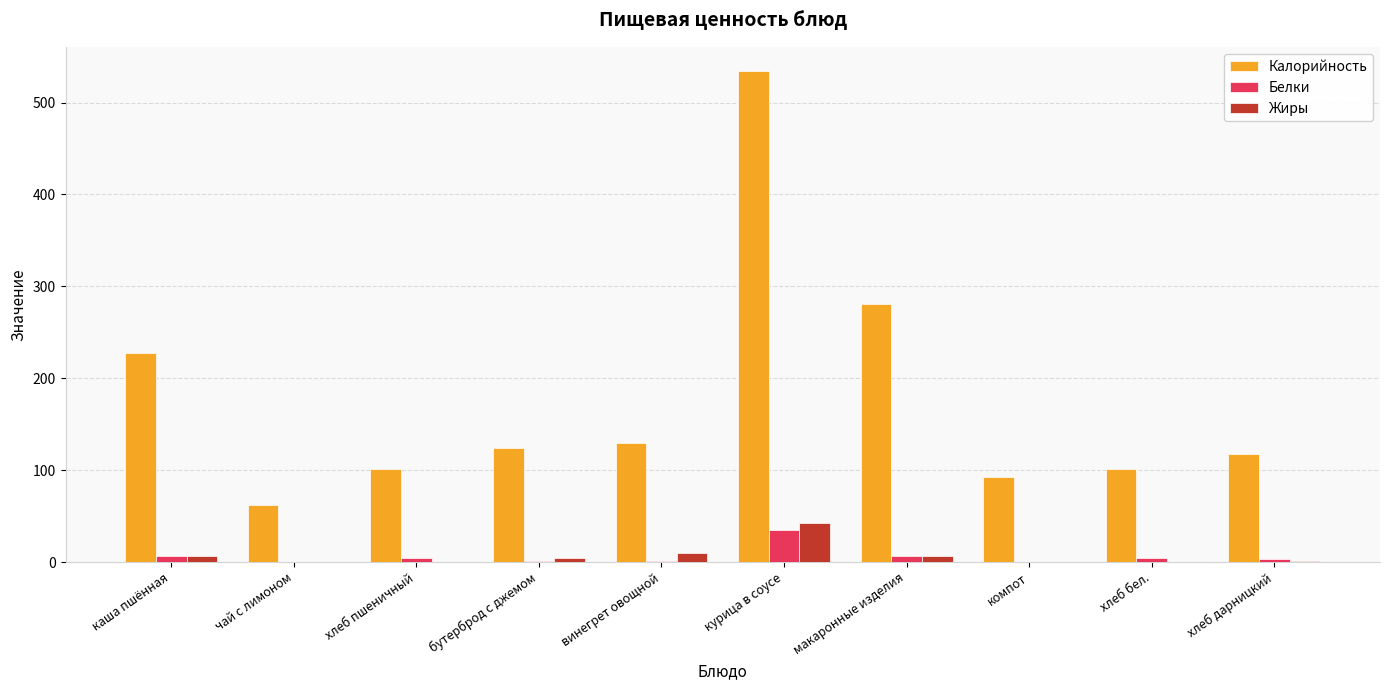

Count the number of categories in the chart.

10